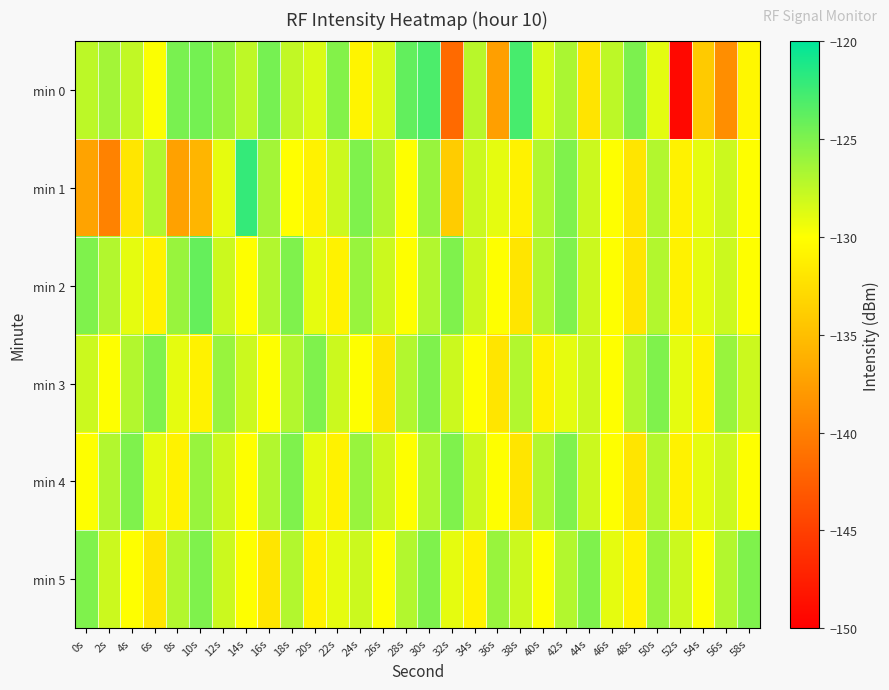

Reading left to right, list all the values displayed in this chart.

min 0: 0s=-127.4	2s=-126.4	4s=-127.6	6s=-129.9	8s=-124.8	10s=-124.6	12s=-125.8	14s=-127.5	16s=-124.6	18s=-127.6	20s=-128.5	22s=-125.2	24s=-130.8	26s=-128.4	28s=-123.9	30s=-123.0	32s=-141.7	34s=-127.3	36s=-137.5	38s=-122.8	40s=-128.5	42s=-126.7	44s=-132.1	46s=-127.4	48s=-124.9	50s=-128.9	52s=-149.3	54s=-134.1	56s=-138.8	58s=-130.6
min 1: 0s=-137.1	2s=-139.8	4s=-131.9	6s=-127.0	8s=-137.3	10s=-135.8	12s=-129.1	14s=-122.1	16s=-126.4	18s=-130.0	20s=-131.0	22s=-128.0	24s=-125.0	26s=-127.0	28s=-130.0	30s=-126.0	32s=-134.0	34s=-128.0	36s=-129.0	38s=-131.0	40s=-127.0	42s=-125.0	44s=-128.0	46s=-130.0	48s=-132.0	50s=-127.0	52s=-131.0	54s=-129.0	56s=-128.0	58s=-130.0
min 2: 0s=-125.0	2s=-127.0	4s=-129.0	6s=-131.0	8s=-126.0	10s=-124.0	12s=-128.0	14s=-130.0	16s=-127.0	18s=-125.0	20s=-129.0	22s=-131.0	24s=-126.0	26s=-128.0	28s=-130.0	30s=-127.0	32s=-125.0	34s=-128.0	36s=-130.0	38s=-132.0	40s=-127.0	42s=-125.0	44s=-128.0	46s=-130.0	48s=-132.0	50s=-127.0	52s=-131.0	54s=-129.0	56s=-128.0	58s=-130.0
min 3: 0s=-128.0	2s=-130.0	4s=-127.0	6s=-125.0	8s=-129.0	10s=-131.0	12s=-126.0	14s=-128.0	16s=-130.0	18s=-127.0	20s=-125.0	22s=-128.0	24s=-130.0	26s=-132.0	28s=-127.0	30s=-125.0	32s=-128.0	34s=-130.0	36s=-132.0	38s=-127.0	40s=-131.0	42s=-129.0	44s=-128.0	46s=-130.0	48s=-127.0	50s=-125.0	52s=-129.0	54s=-131.0	56s=-126.0	58s=-128.0
min 4: 0s=-130.0	2s=-127.0	4s=-125.0	6s=-129.0	8s=-131.0	10s=-126.0	12s=-128.0	14s=-130.0	16s=-127.0	18s=-125.0	20s=-129.0	22s=-131.0	24s=-126.0	26s=-128.0	28s=-130.0	30s=-127.0	32s=-125.0	34s=-128.0	36s=-130.0	38s=-132.0	40s=-127.0	42s=-125.0	44s=-128.0	46s=-130.0	48s=-132.0	50s=-127.0	52s=-131.0	54s=-129.0	56s=-128.0	58s=-130.0
min 5: 0s=-125.0	2s=-128.0	4s=-130.0	6s=-132.0	8s=-127.0	10s=-125.0	12s=-128.0	14s=-130.0	16s=-132.0	18s=-127.0	20s=-131.0	22s=-129.0	24s=-128.0	26s=-130.0	28s=-127.0	30s=-125.0	32s=-129.0	34s=-131.0	36s=-126.0	38s=-128.0	40s=-130.0	42s=-127.0	44s=-125.0	46s=-129.0	48s=-131.0	50s=-126.0	52s=-128.0	54s=-130.0	56s=-127.0	58s=-125.0